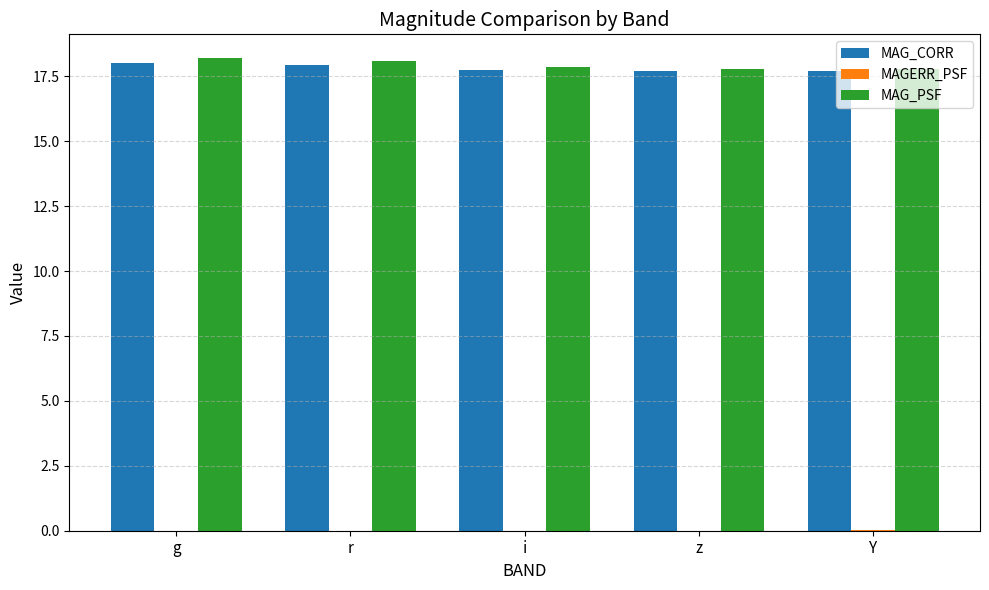

Is it true that MAG_PSF equals 29.4 at i?

False